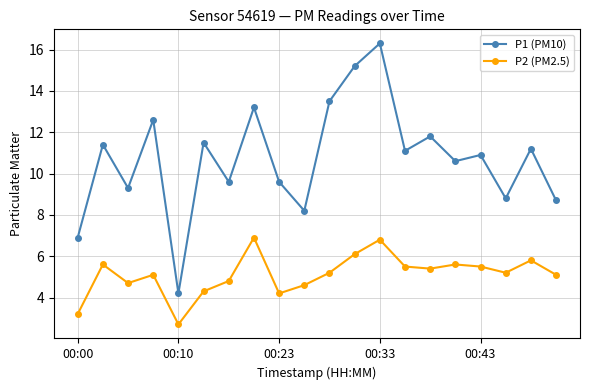

What is the sum of all P1 (PM10) values?

214.6